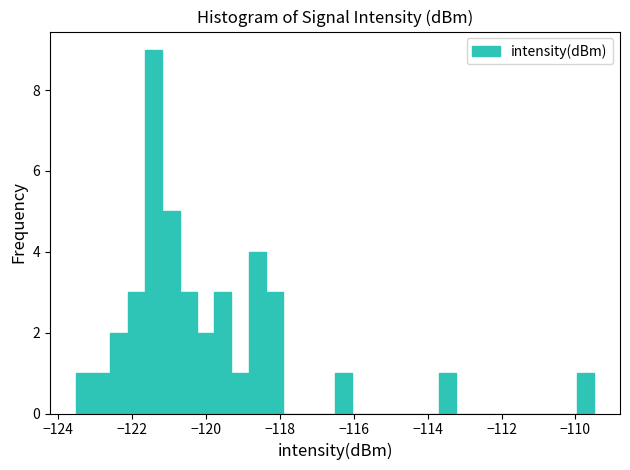

Around what value on the x-axis is the tallest bar? Give the approximate position of its centre, as read against the axis.

-121.4